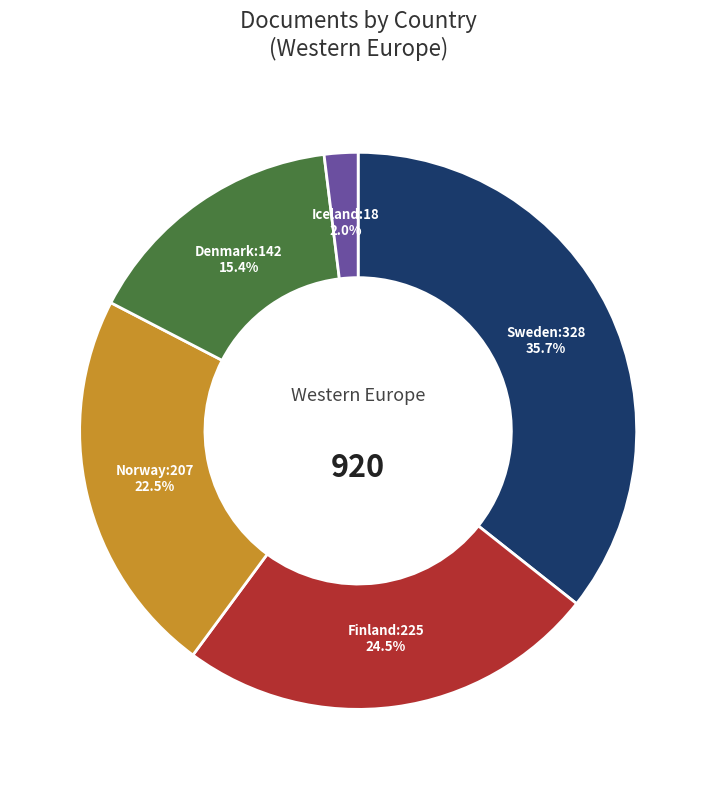

To the nearest percent, what is the combined percentage of Denmark and Sweden?

51%